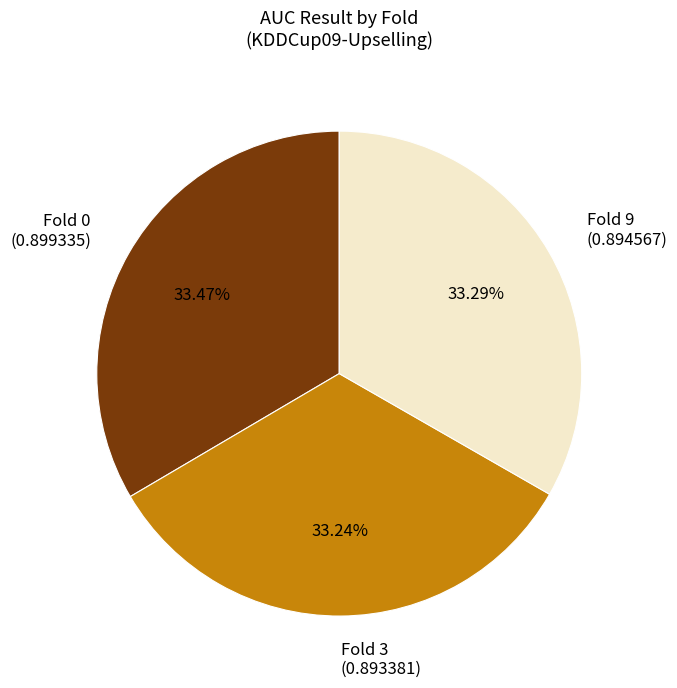

The Fold 9 slice represents 43% of the pie. True or false?

False